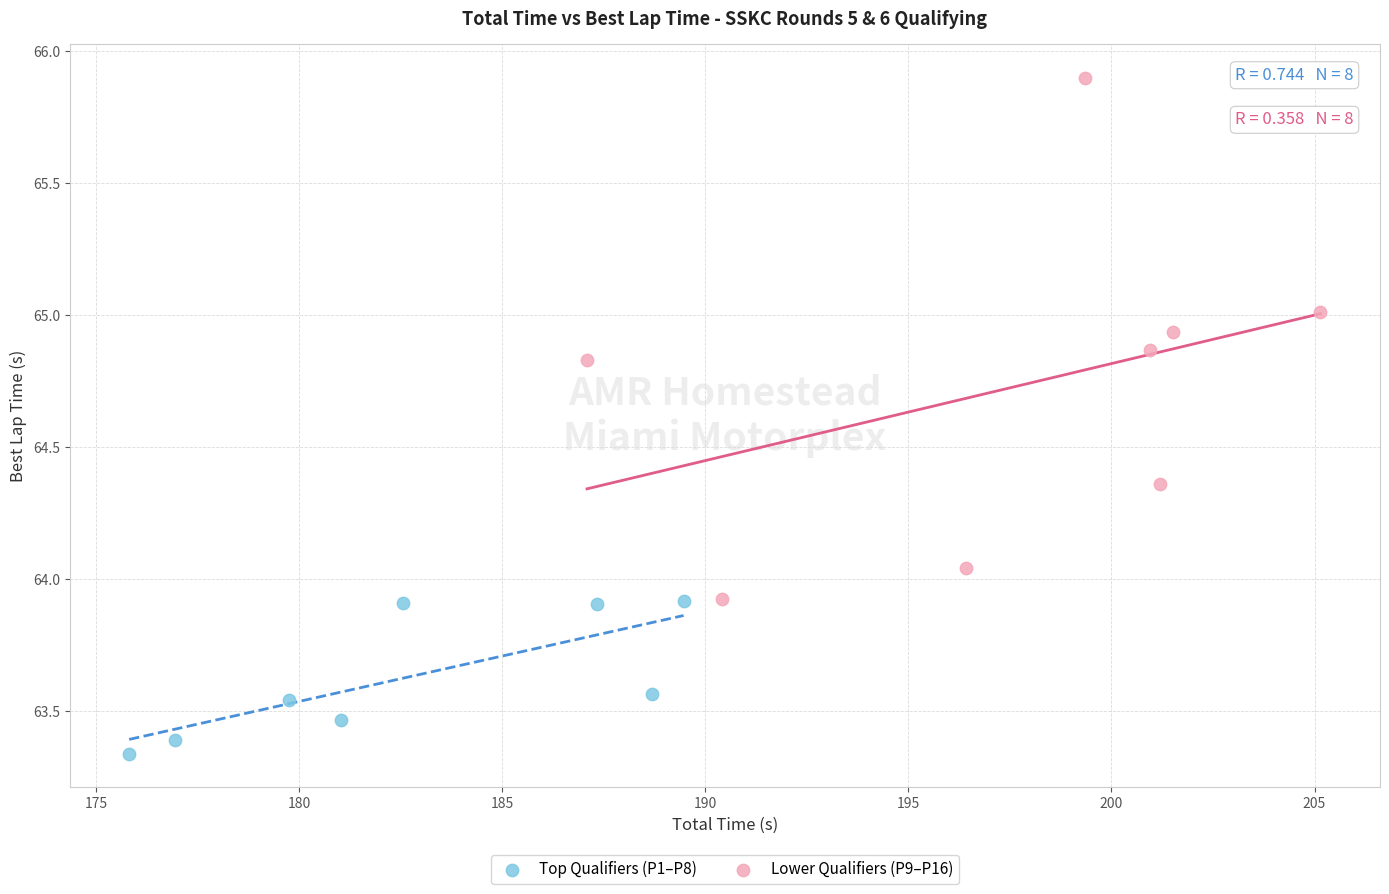

Which series has the largest Y range (max minus min)?

Lower Qualifiers (P9–P16)